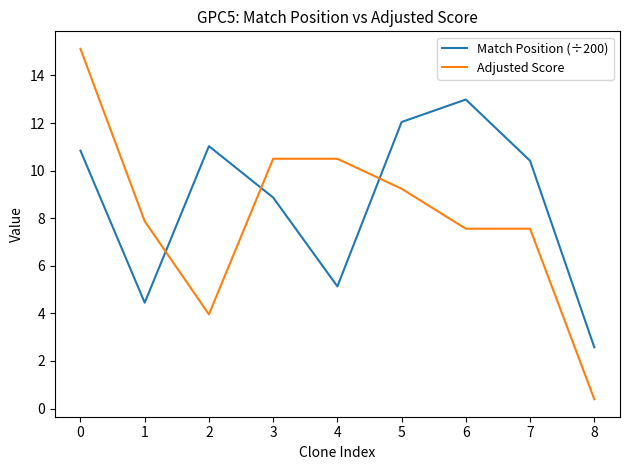

What is the difference between the Match Position (÷200) values at 5 and 2?

1.0